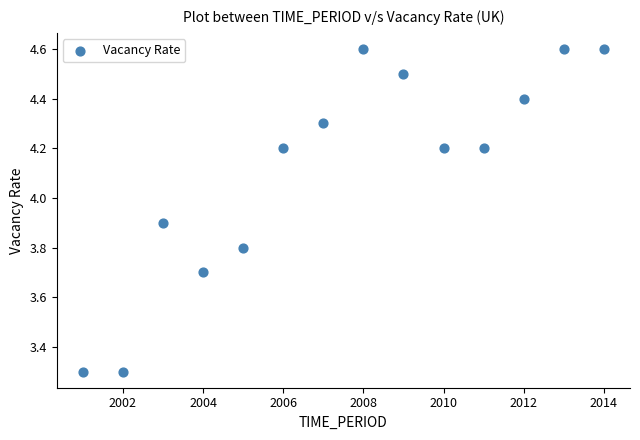

What is the range of X values (max minus min)?

13.0